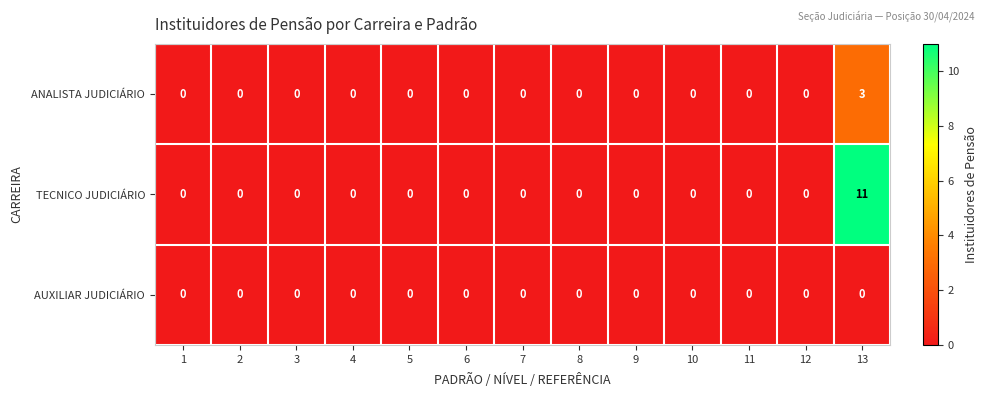

What is the difference between the maximum and minimum values in the TECNICO JUDICIÁRIO series?

11